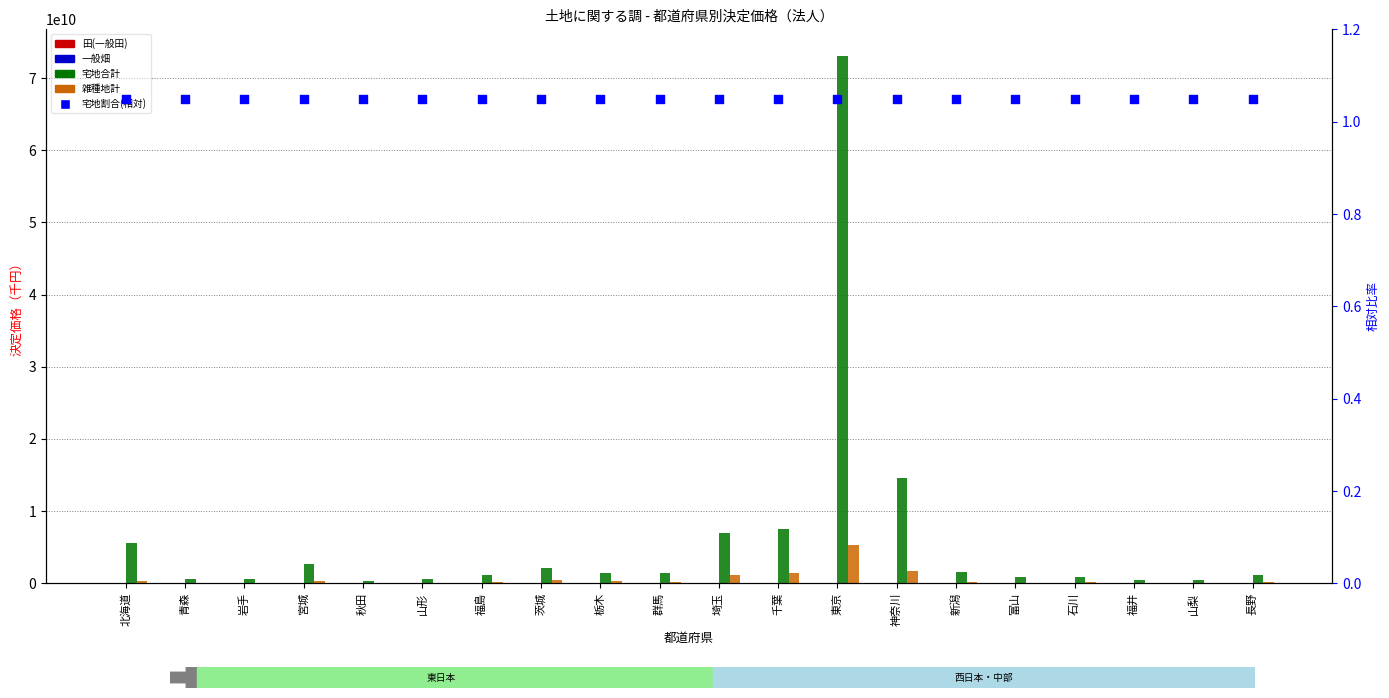

At which category is the sum across all series the highest?

東京